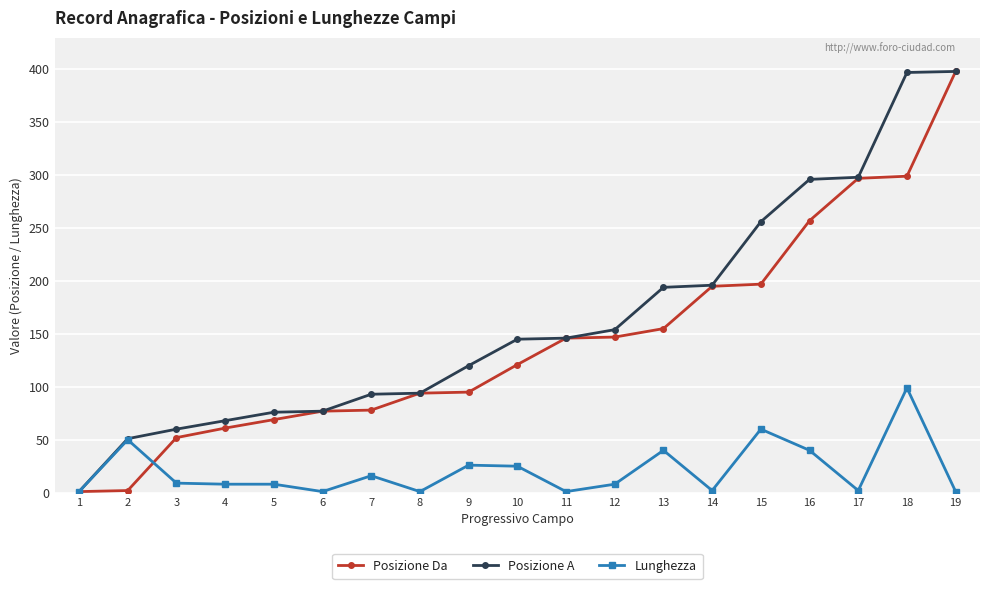

What is the maximum value for Lunghezza?

99